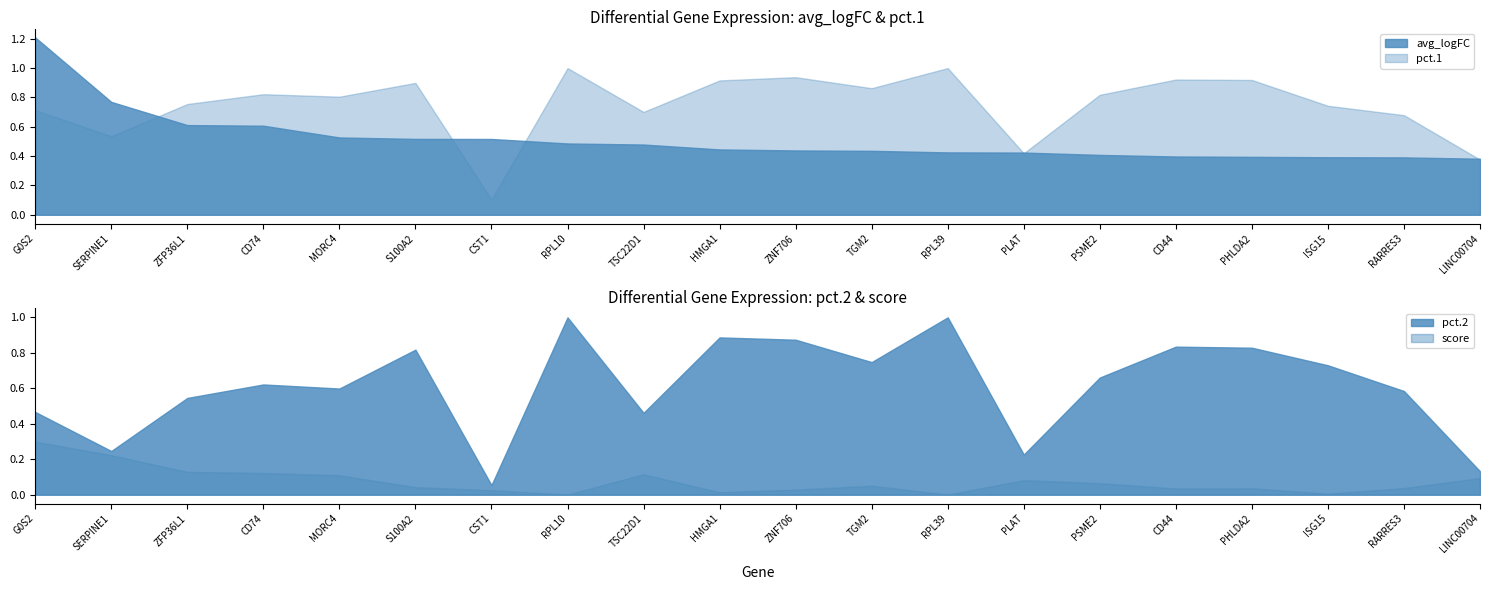

List the labels in order of pct.1 value, smallest first.

CST1, LINC00704, PLAT, SERPINE1, RARRES3, TSC22D1, G0S2, ISG15, ZFP36L1, MORC4, PSME2, CD74, TGM2, S100A2, HMGA1, PHLDA2, CD44, ZNF706, RPL10, RPL39